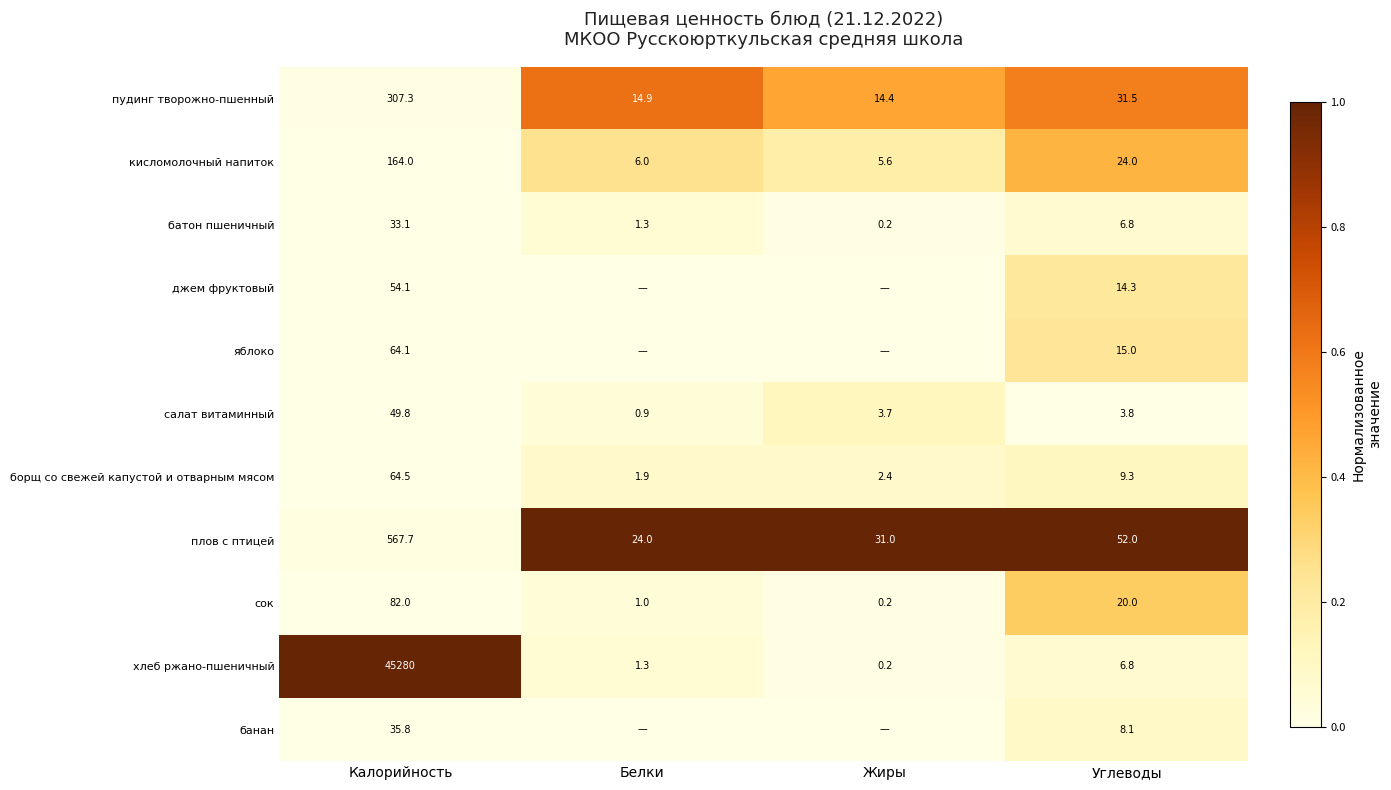

What is the difference between the борщ со свежей капустой и отварным мясом values at Калорийность and Углеводы?

55.2